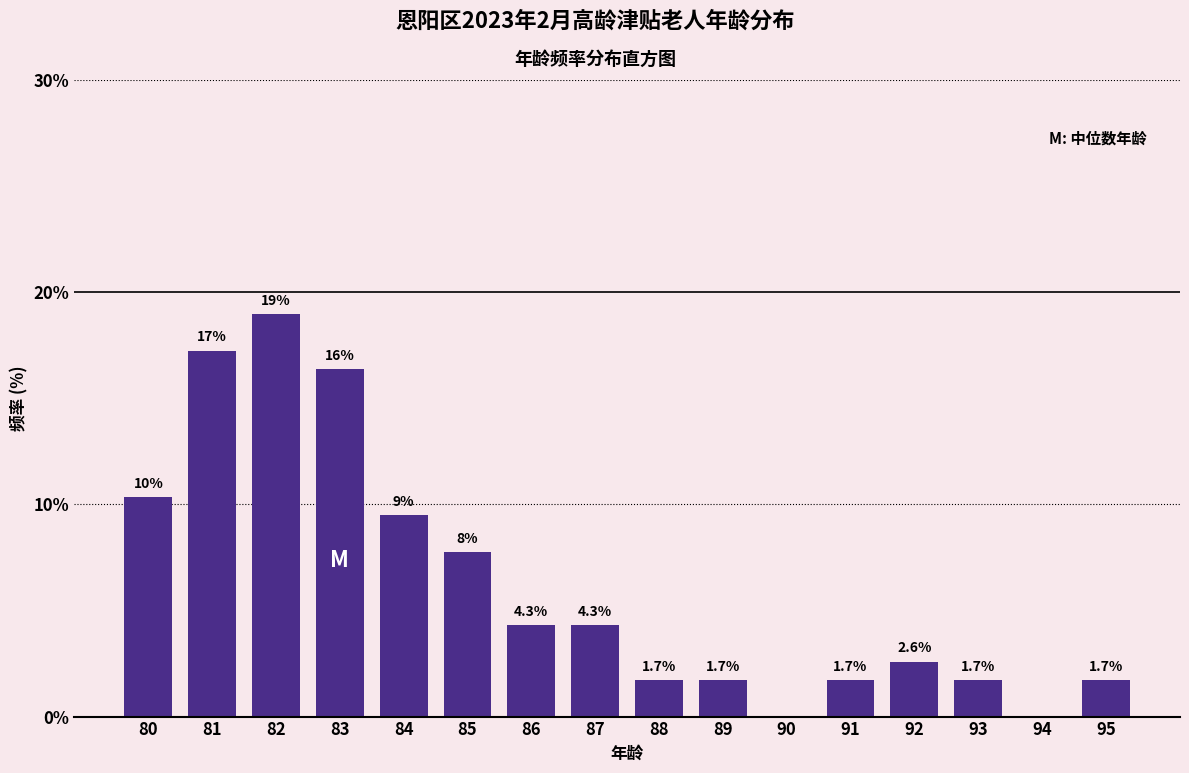

Which label corresponds to the largest value in the chart?

82